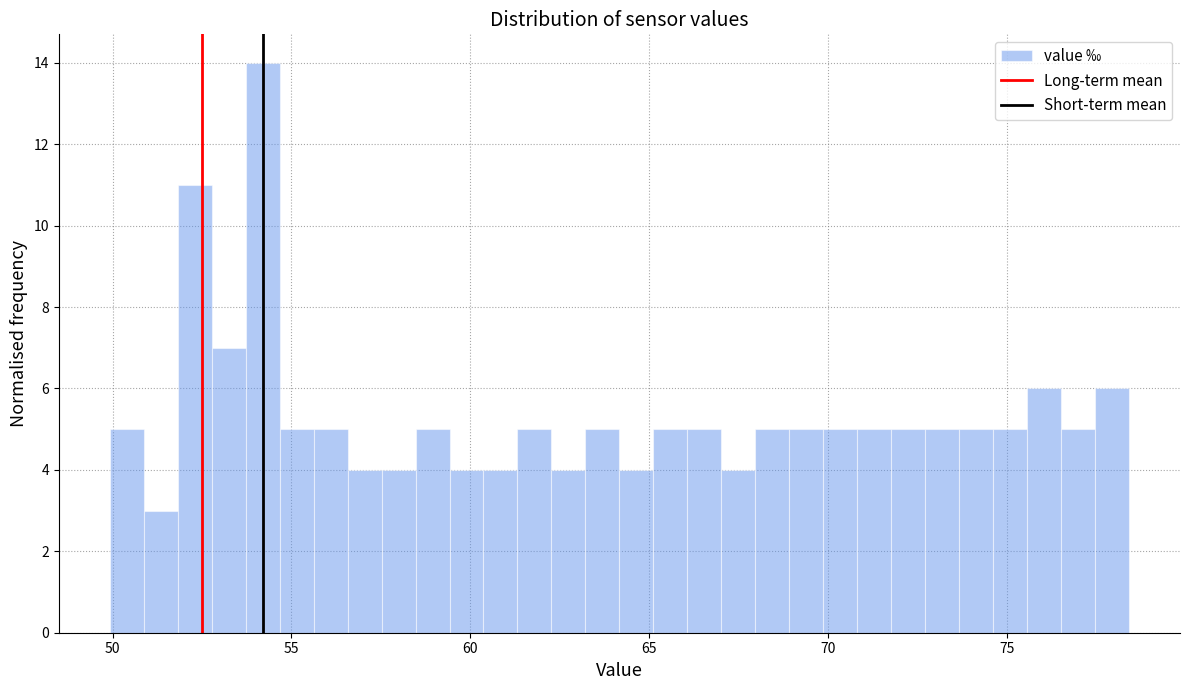

Read against the x-axis, roughly where is the centre of the tallest bar?

54.0